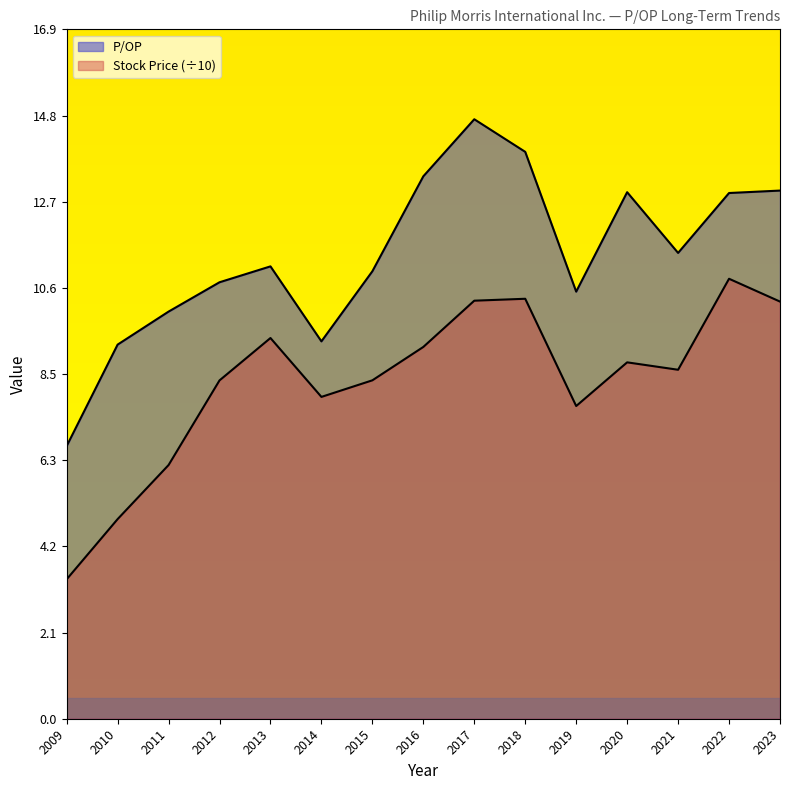

Does the chart display data point markers on the line(s)?

No